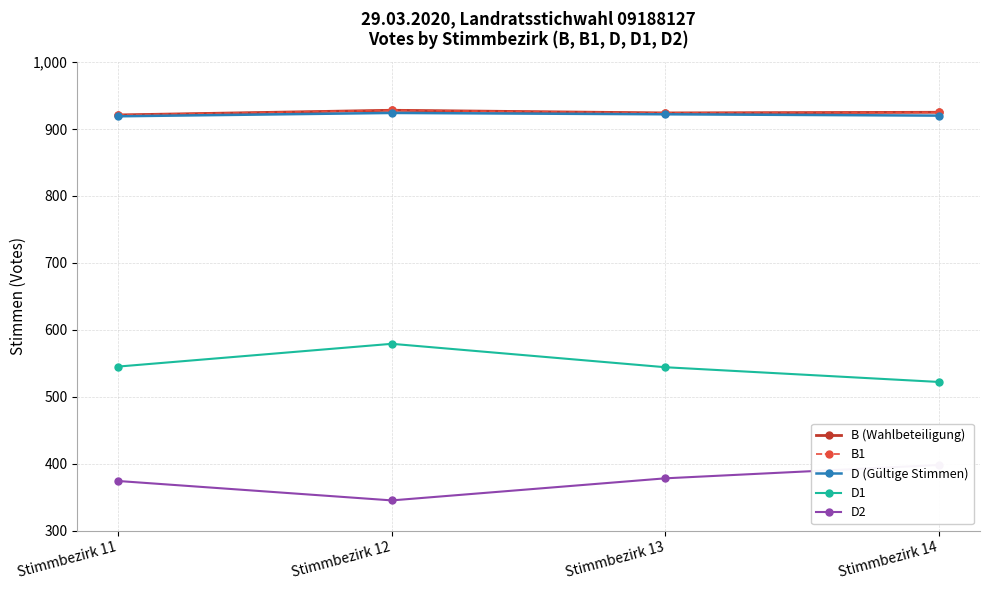

What is the difference between the D2 values at Stimmbezirk 12 and Stimmbezirk 13?

33